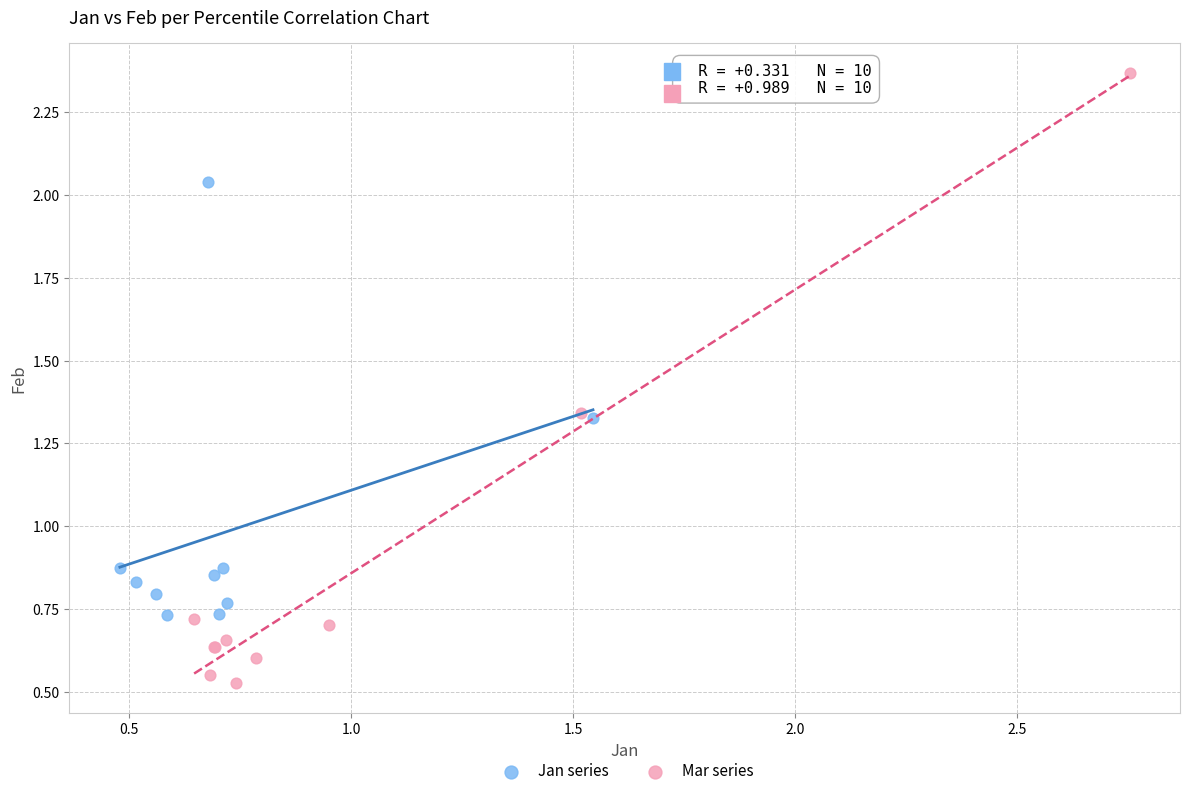

What are all the series names shown in the legend?

Jan series, Mar series